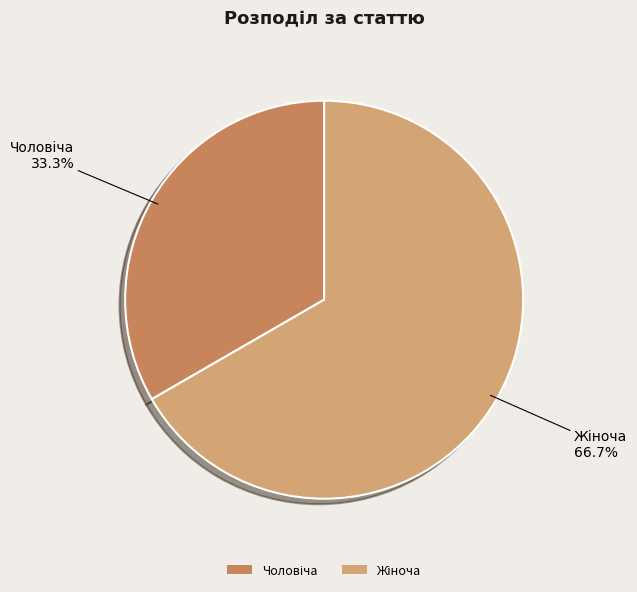

How many slices are in this pie chart?

2